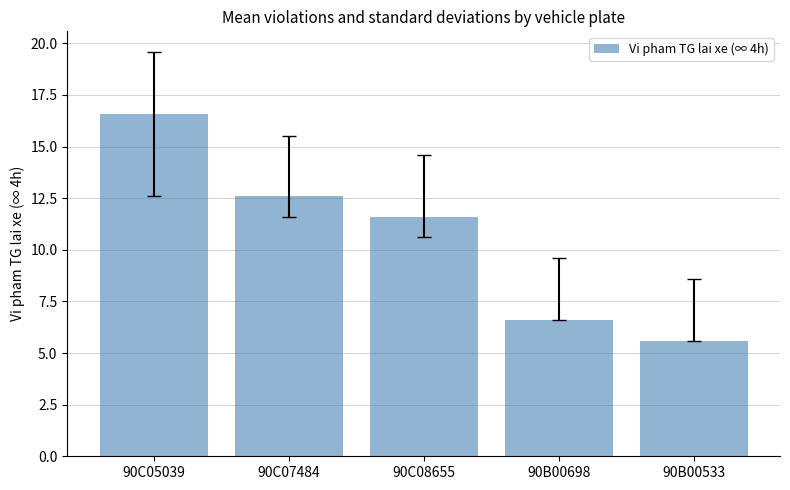

What is the ratio of the value at 90C05039 to the value at 90B00533?

3.0